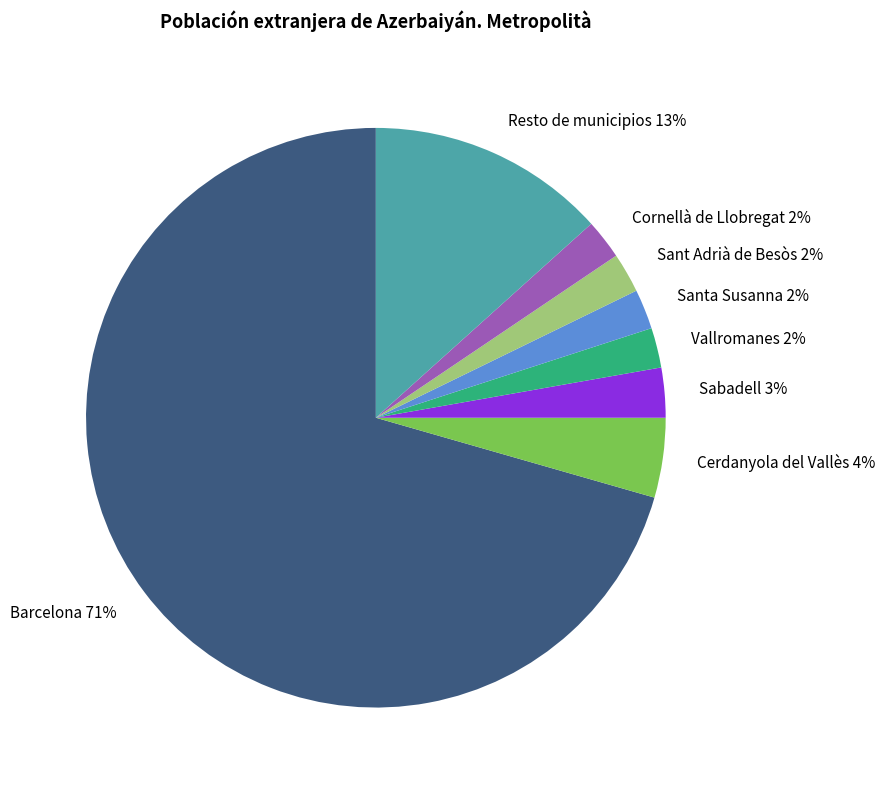

Is there a majority slice in this chart?

Yes